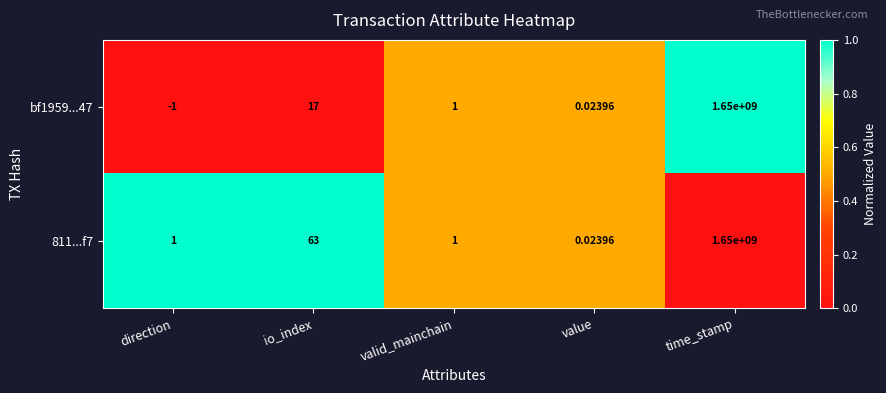

At which category is the sum across all series the highest?

time_stamp